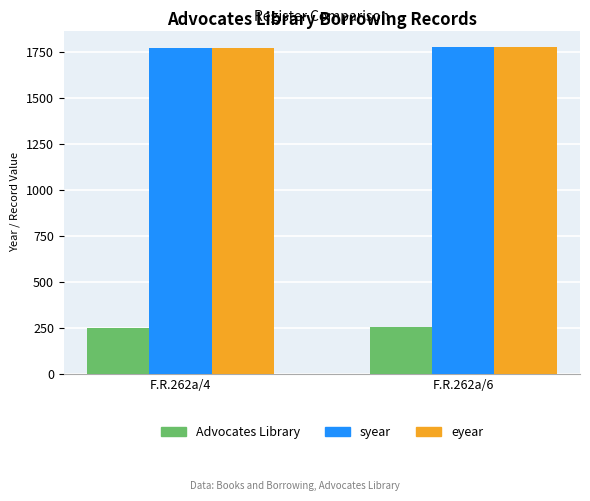

The value of eyear at F.R.262a/4 is 1773. True or false?

True